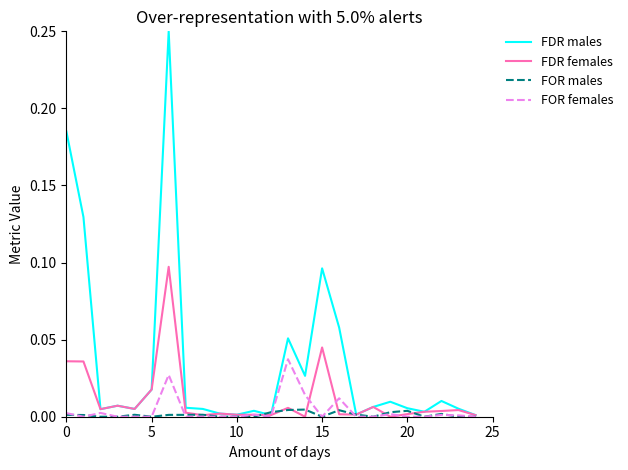

Which series has the largest total across all categories?

FDR males